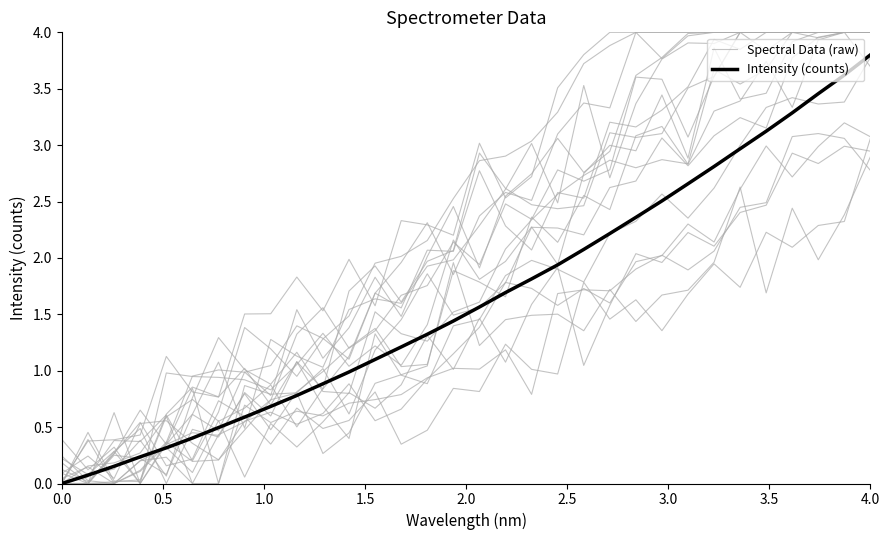

Which category has the highest value in the Spectral Data (raw) series?

4.0